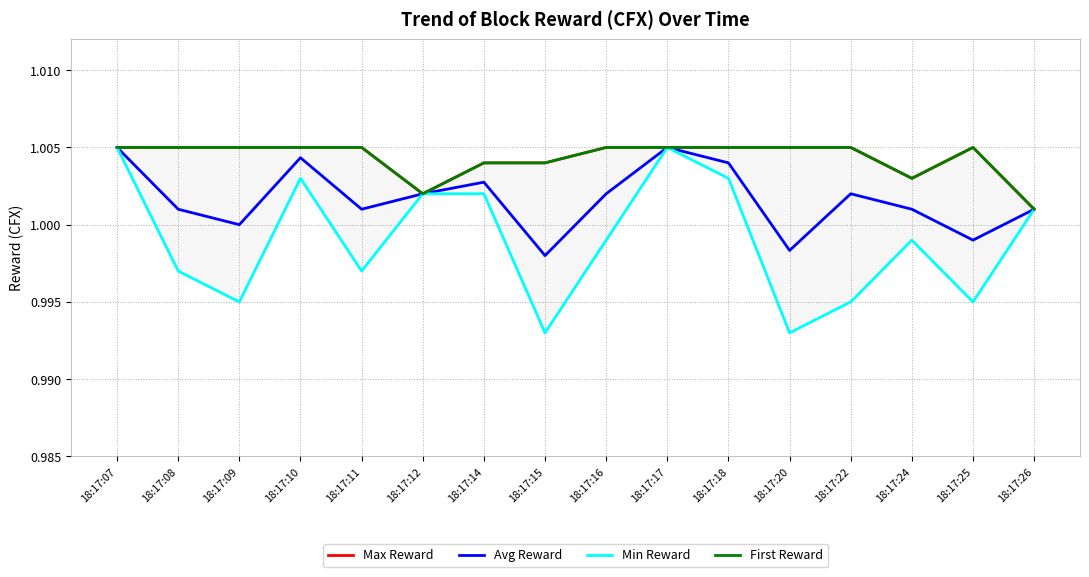

What is the total value across all series at 18:17:14?

4.0